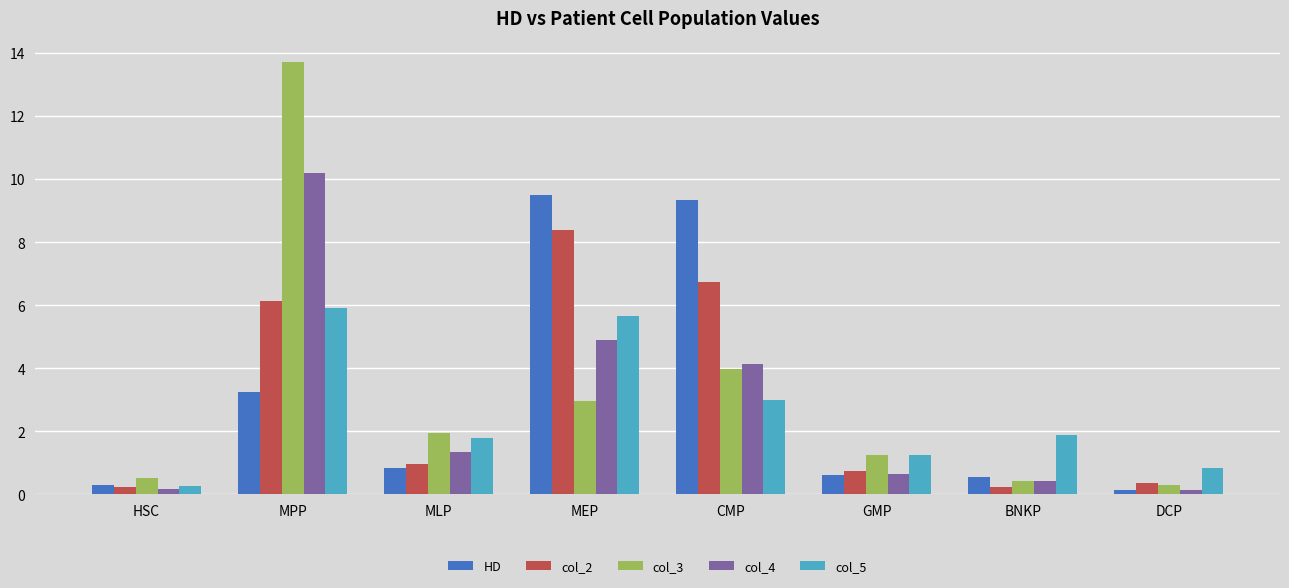

What is the minimum value for col_5?

0.3